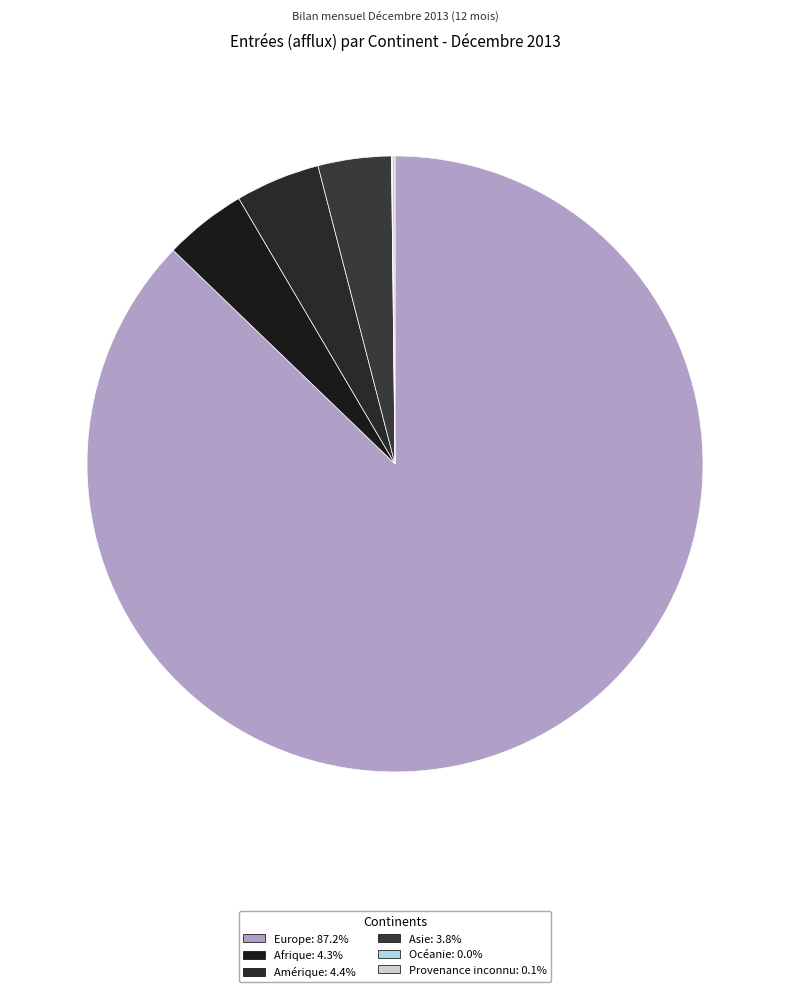

How many slices are in this pie chart?

6